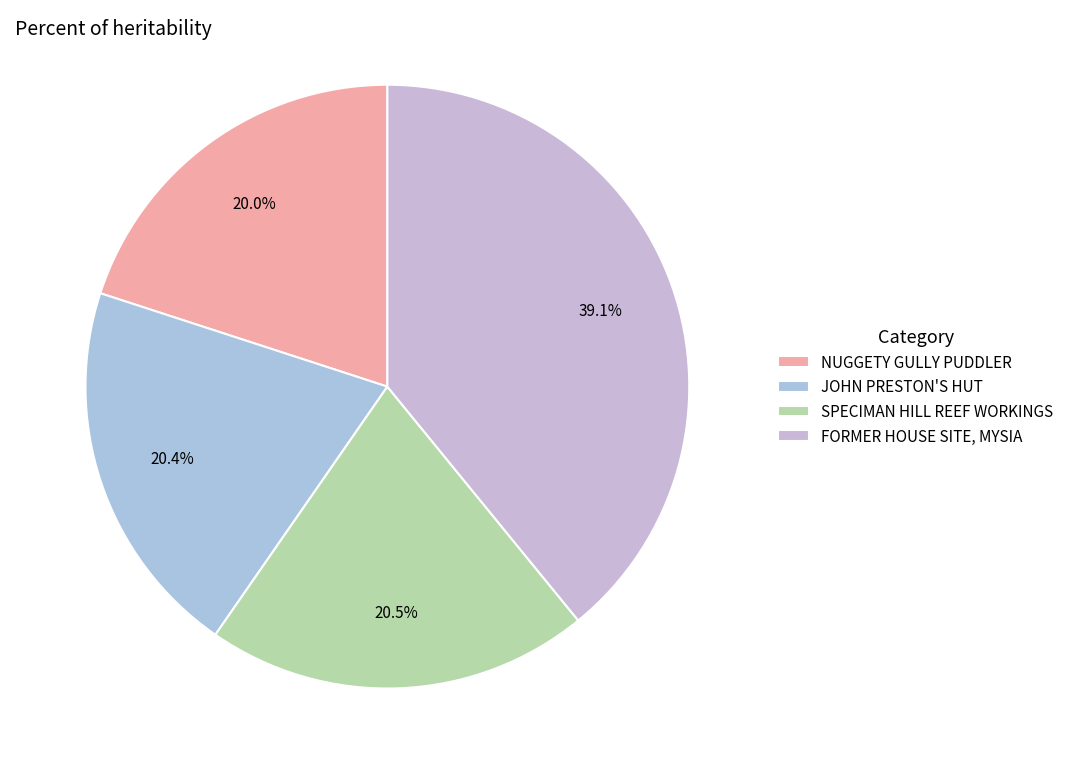

Rank the categories by value from lowest to highest.

NUGGETY GULLY PUDDLER, JOHN PRESTON'S HUT, SPECIMAN HILL REEF WORKINGS, FORMER HOUSE SITE, MYSIA